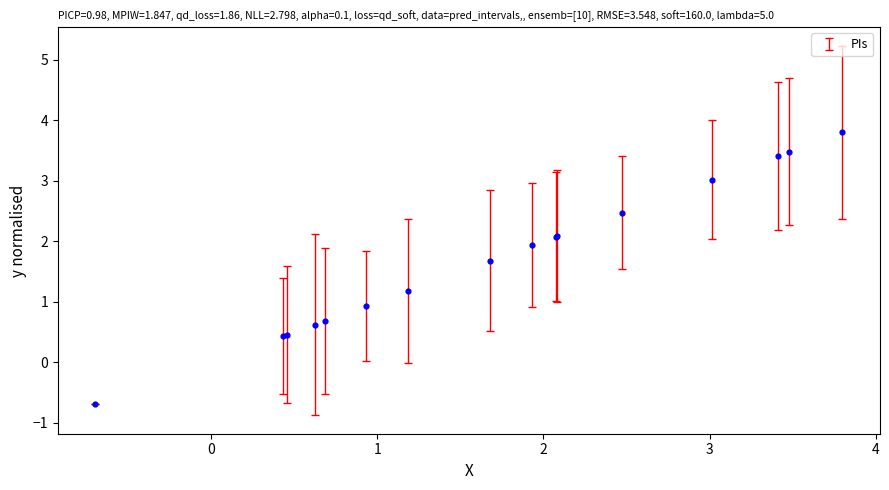

What Y value in the scatter plot is closest to 1?

0.9